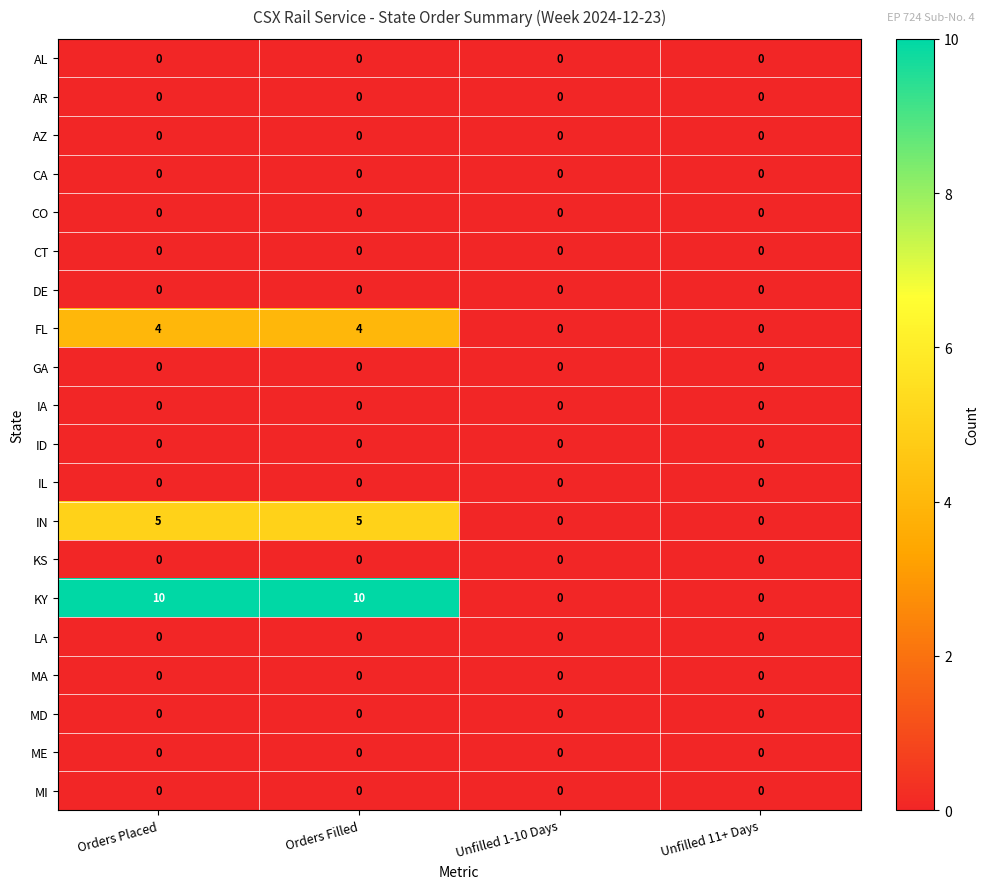

At how many categories does at least one series exceed 6?

2